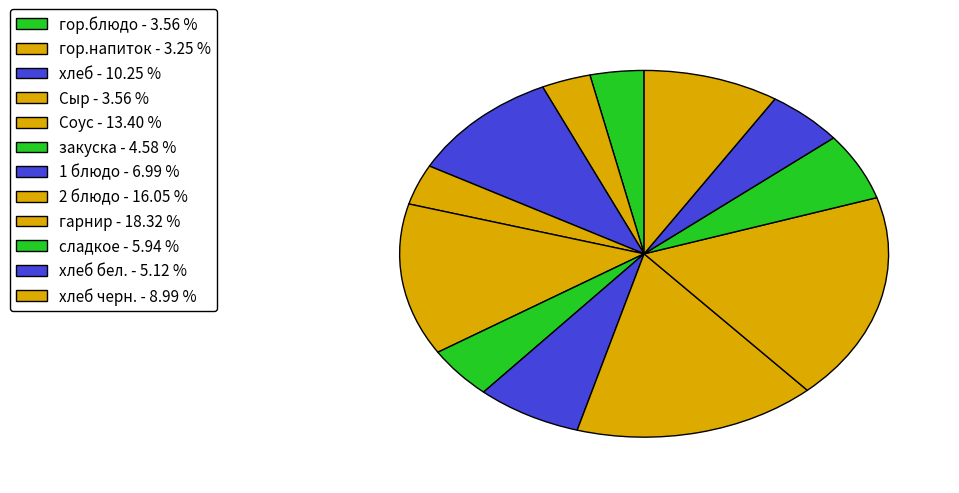

Rank the categories by value from lowest to highest.

гор.напиток, гор.блюдо, Сыр, закуска, хлеб бел., сладкое, 1 блюдо, хлеб черн., хлеб, Соус, 2 блюдо, гарнир